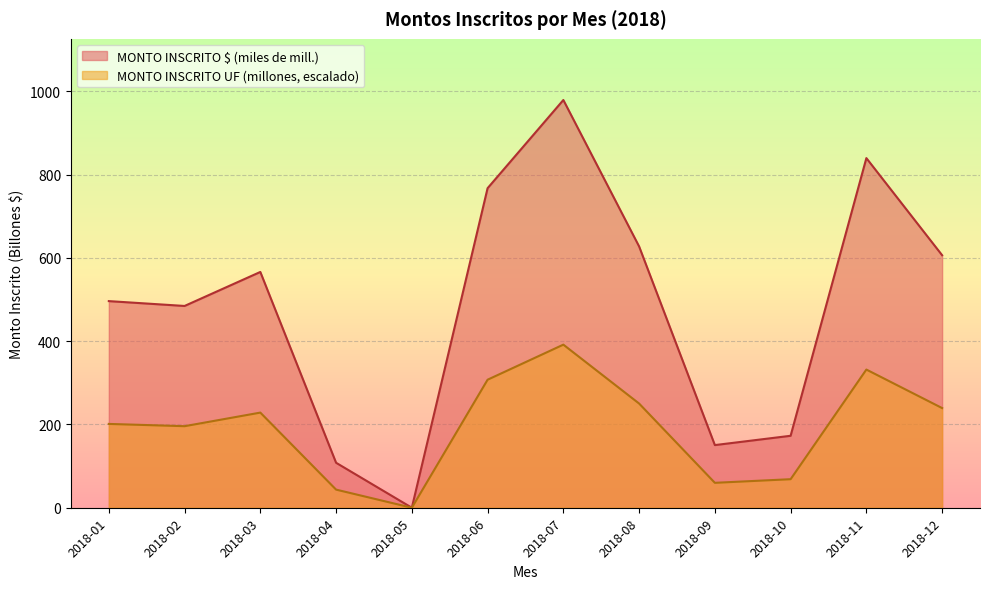

What is the difference between the highest and lowest values at 2018-06?

460.0